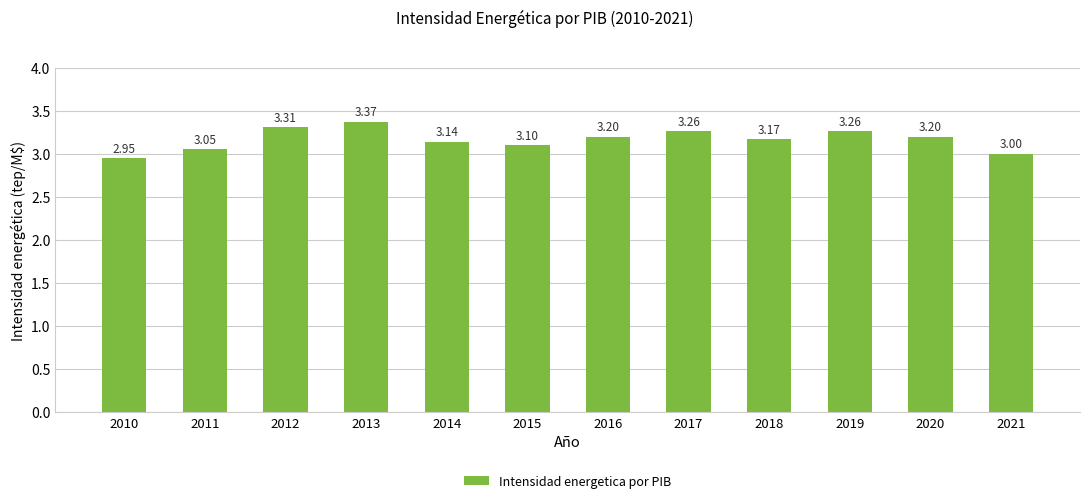

Which label corresponds to the largest value in the chart?

2013